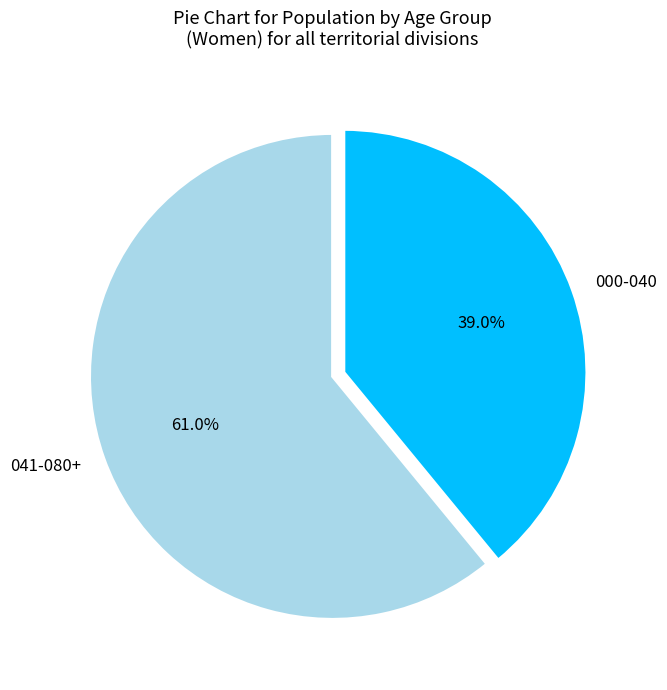

How many slices are in this pie chart?

2